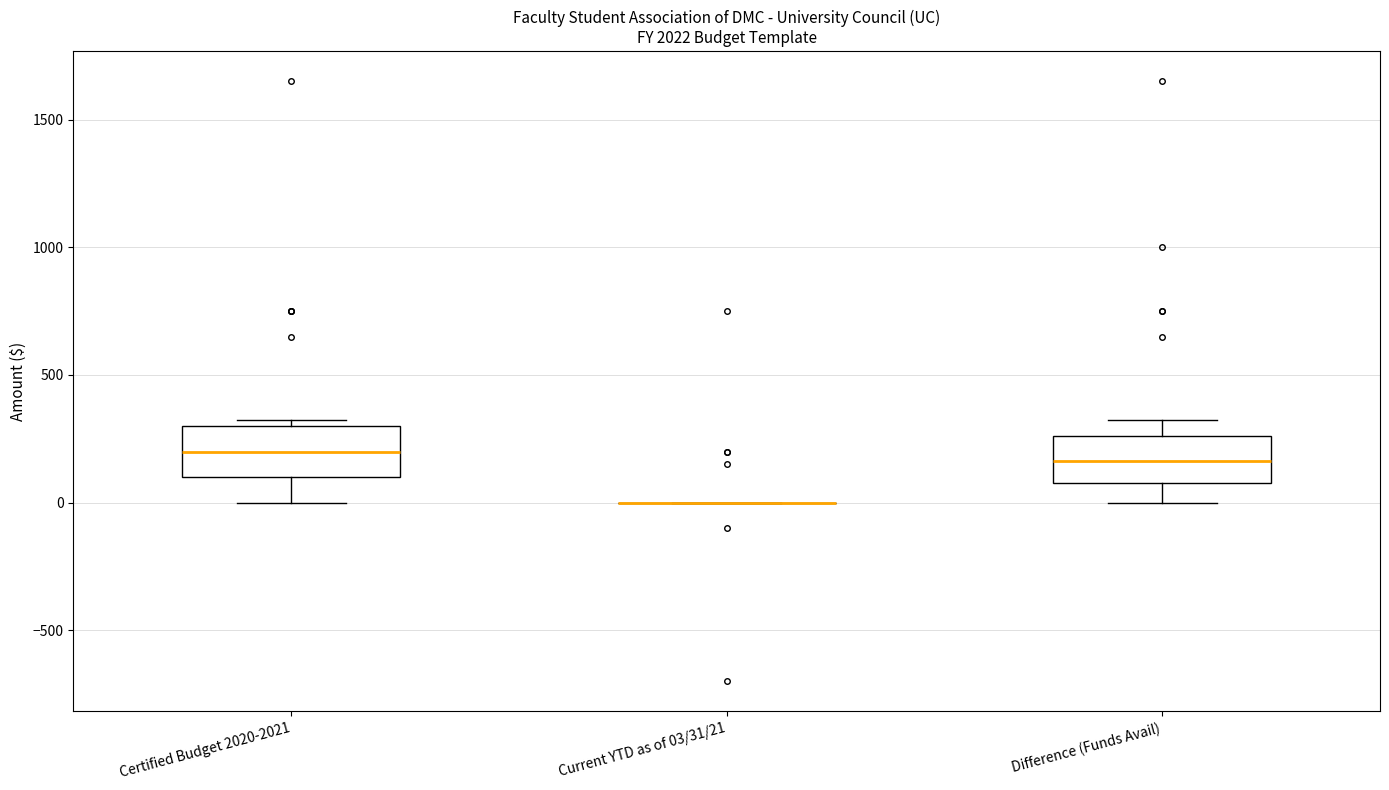

Where is the lower edge of the box for Certified Budget 2020-2021 on the y-axis? The values are not printed on the chart, so give them approximately, as read against the axis.

100